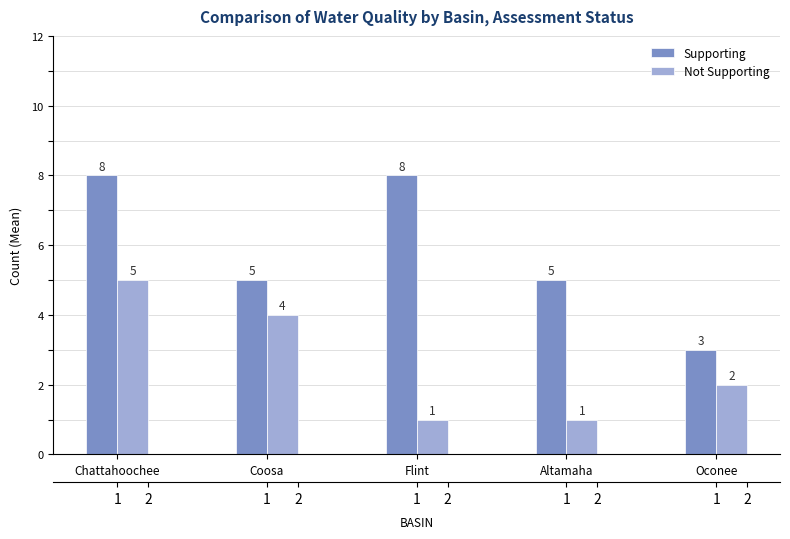

The value of Supporting at Altamaha is 2. True or false?

False